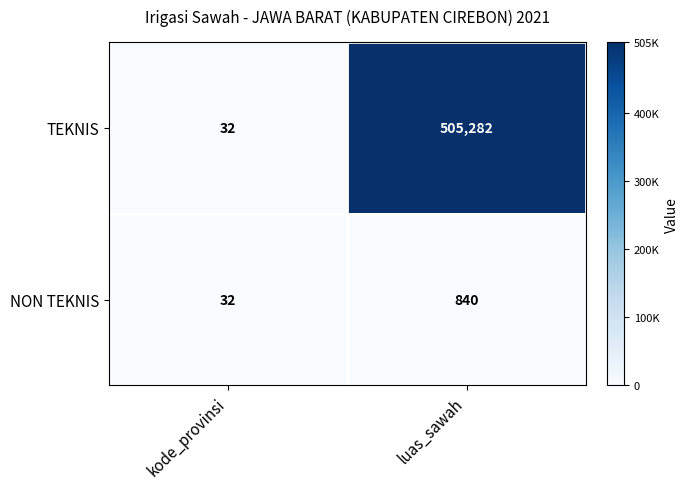

What value does the TEKNIS series have at luas_sawah?

505282